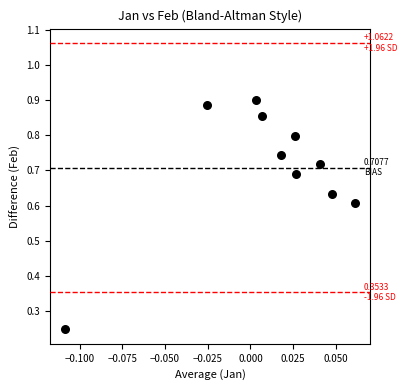

Count the number of points in this scatter plot.

10